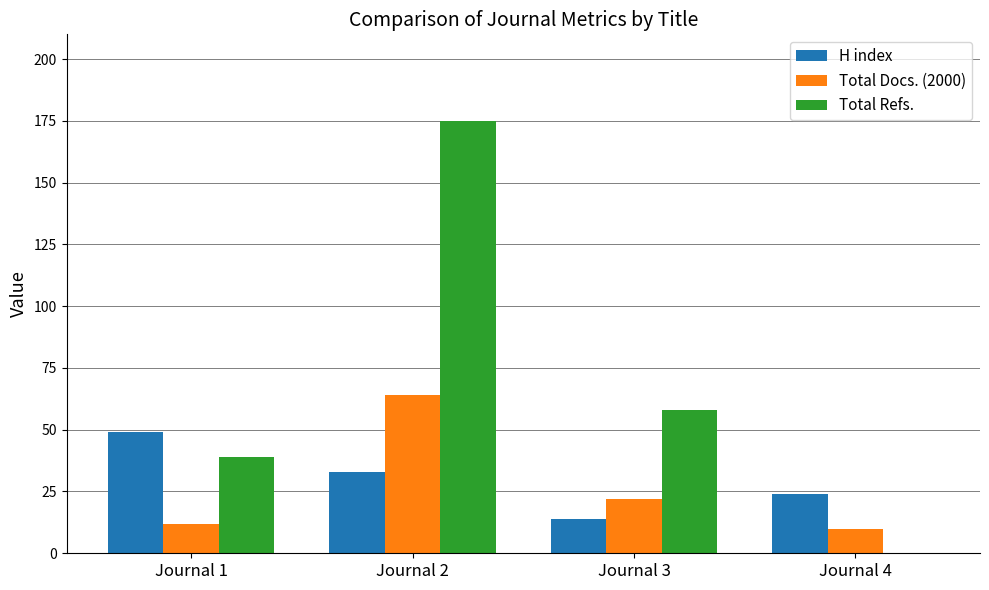

What is the approximate value of H index at Journal 3?

14